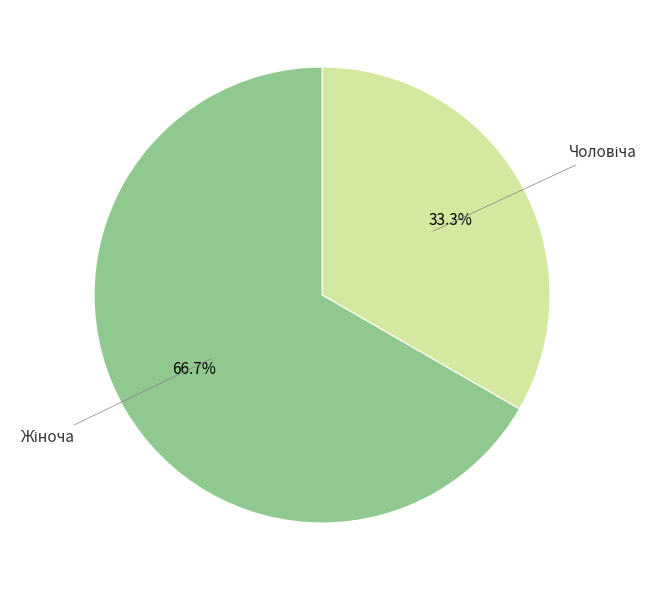

Does any single category account for the majority?

Yes